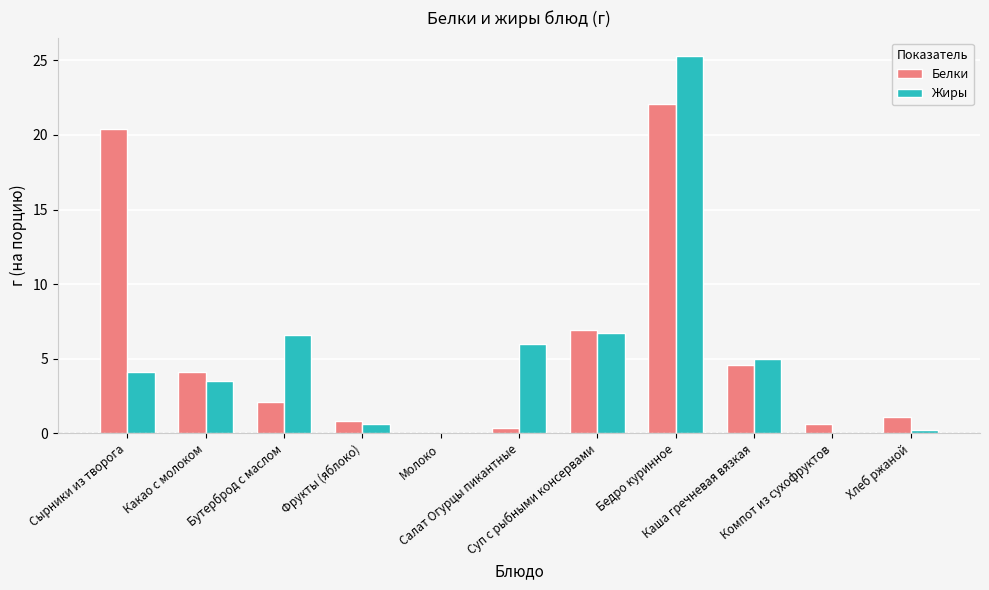

What is the sum of all Жиры values?

58.0